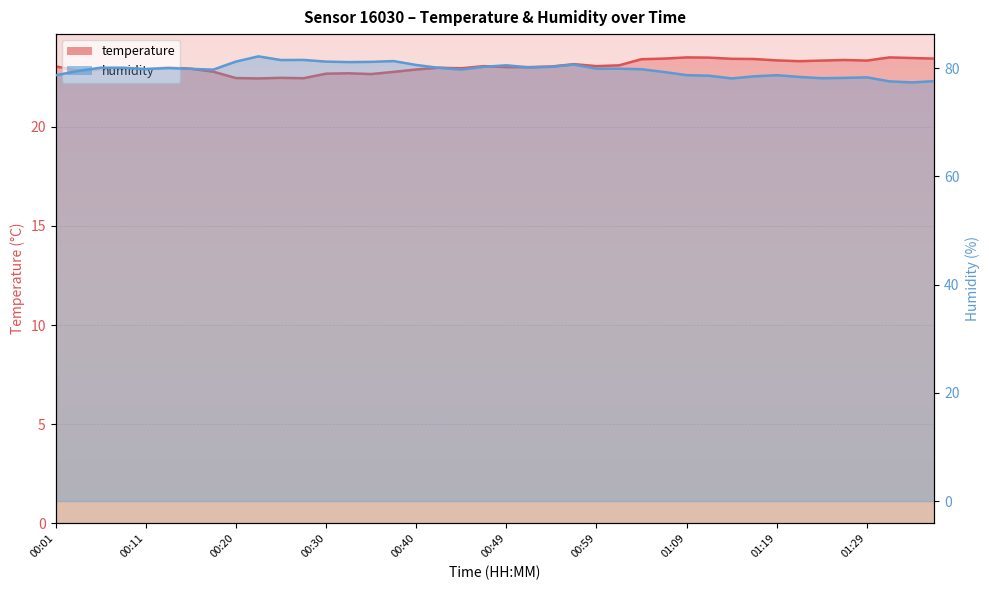

How many data points in humidity are above 79?

27